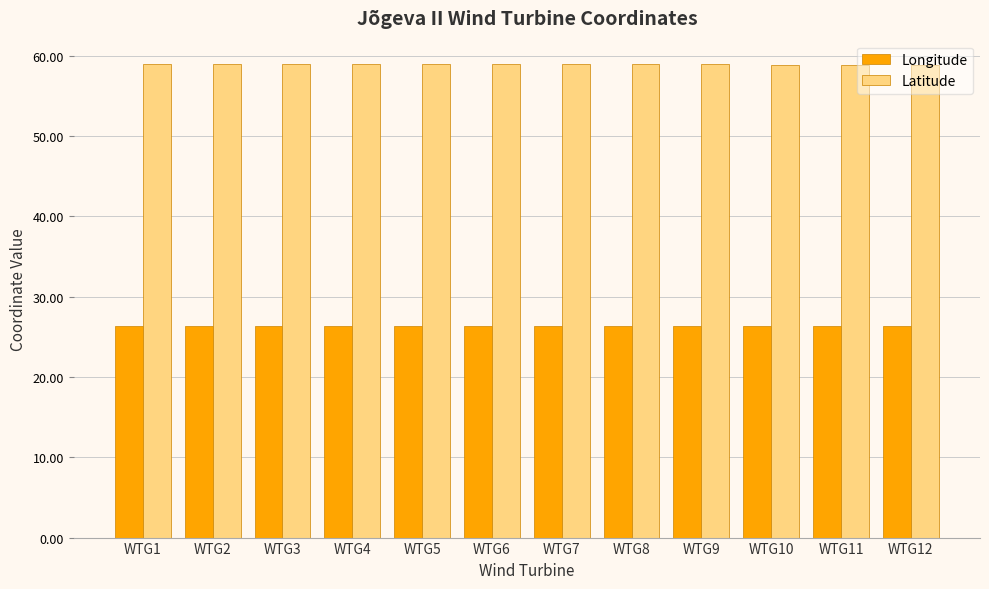

Rank the series by their average value, from highest to lowest.

Latitude, Longitude